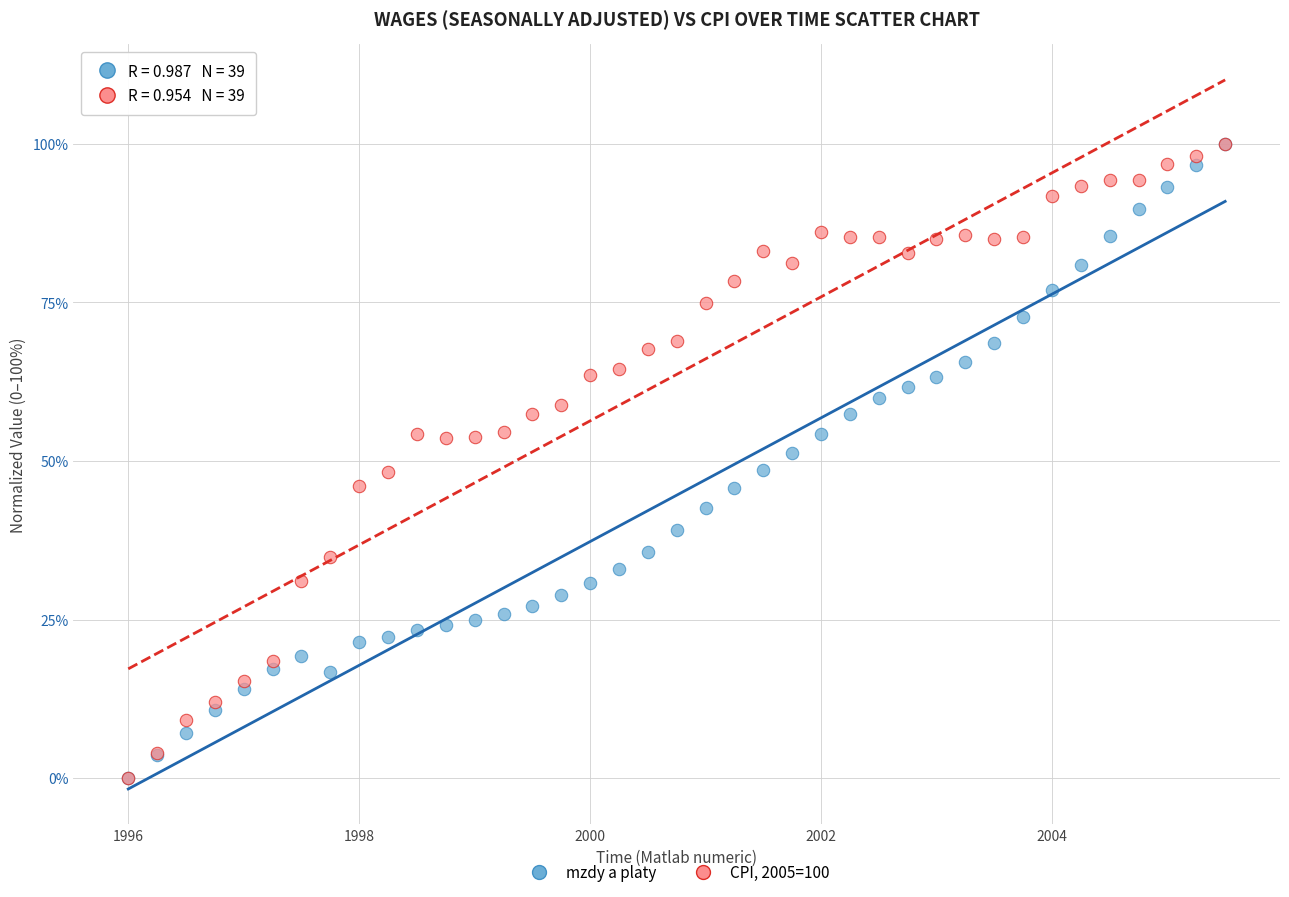

What are all the series names shown in the legend?

mzdy a platy, CPI, 2005=100